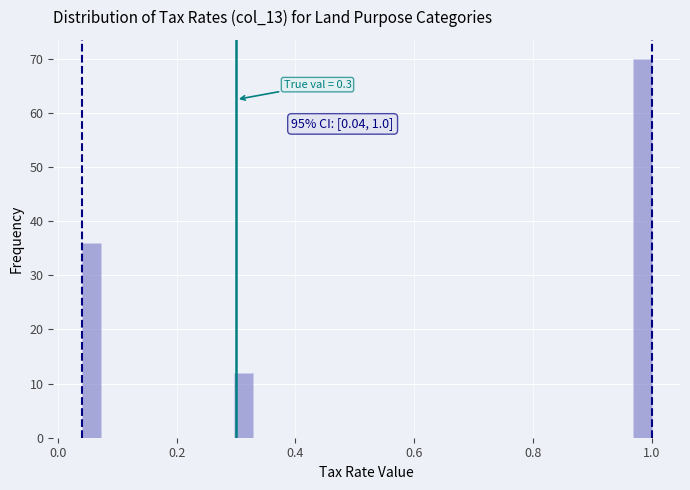

Read against the x-axis, roughly where is the centre of the tallest bar?

0.98